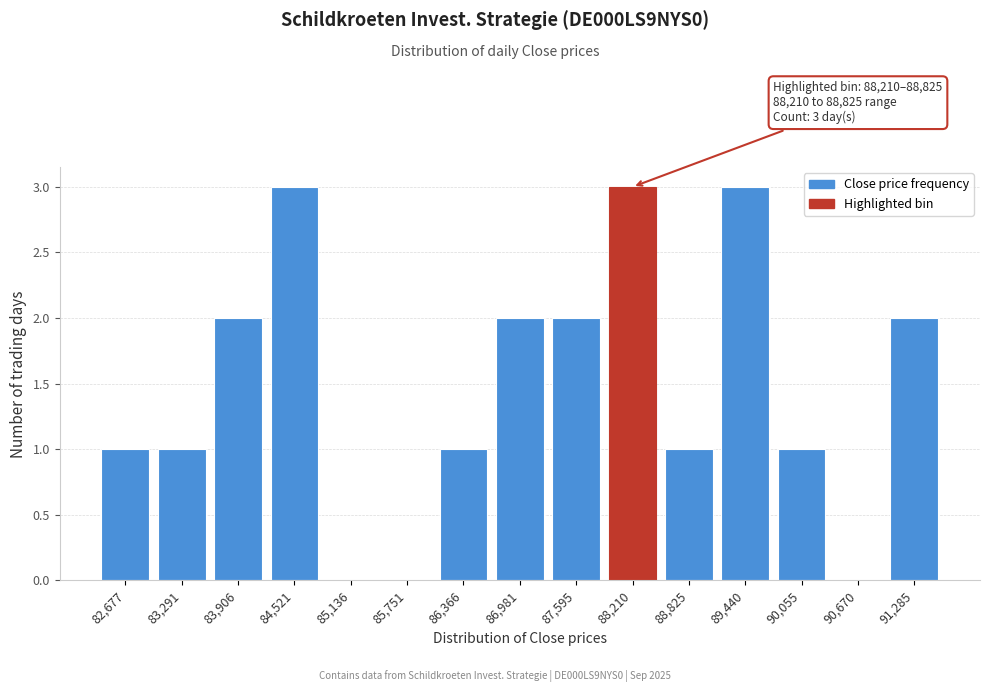

Reading left to right, what are all the values shown in this chart?

82,677=1	83,291=1	83,906=2	84,521=3	85,136=0	85,751=0	86,366=1	86,981=2	87,595=2	88,210=3	88,825=1	89,440=3	90,055=1	90,670=0	91,285=2